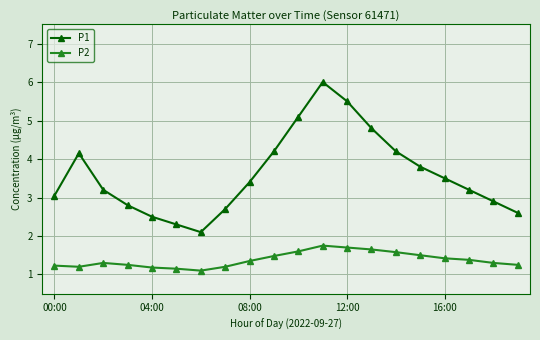

Rank the series by their average value, from highest to lowest.

P1, P2